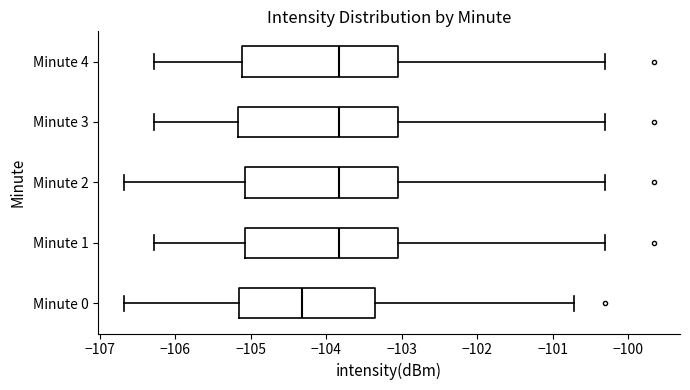

Reading bottom to top, read every box against the x-axis: the position of its median line, the range the box covers, and the ends of its whiskers. The values are not printed on the chart, so give them approximately, as read against the axis.

Minute 0: median -104.3, box -105.2 to -103.4, whiskers -106.7 to -100.7
Minute 1: median -103.8, box -105.1 to -103.1, whiskers -106.3 to -100.3
Minute 2: median -103.8, box -105.1 to -103.1, whiskers -106.7 to -100.3
Minute 3: median -103.8, box -105.2 to -103.1, whiskers -106.3 to -100.3
Minute 4: median -103.8, box -105.1 to -103.1, whiskers -106.3 to -100.3